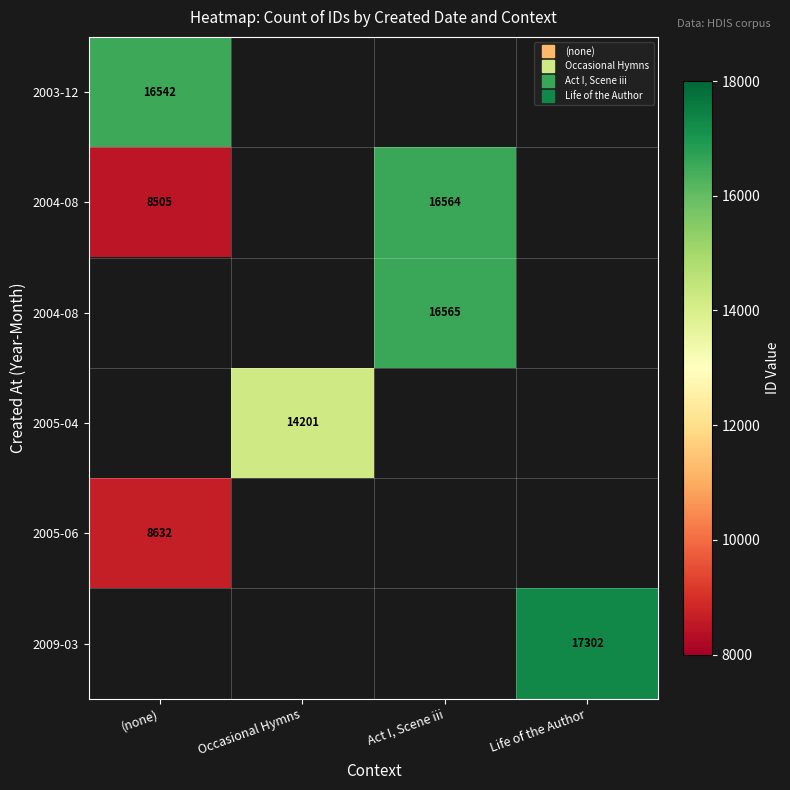

Between Act I, Scene iii and (none), which is larger?

(none)